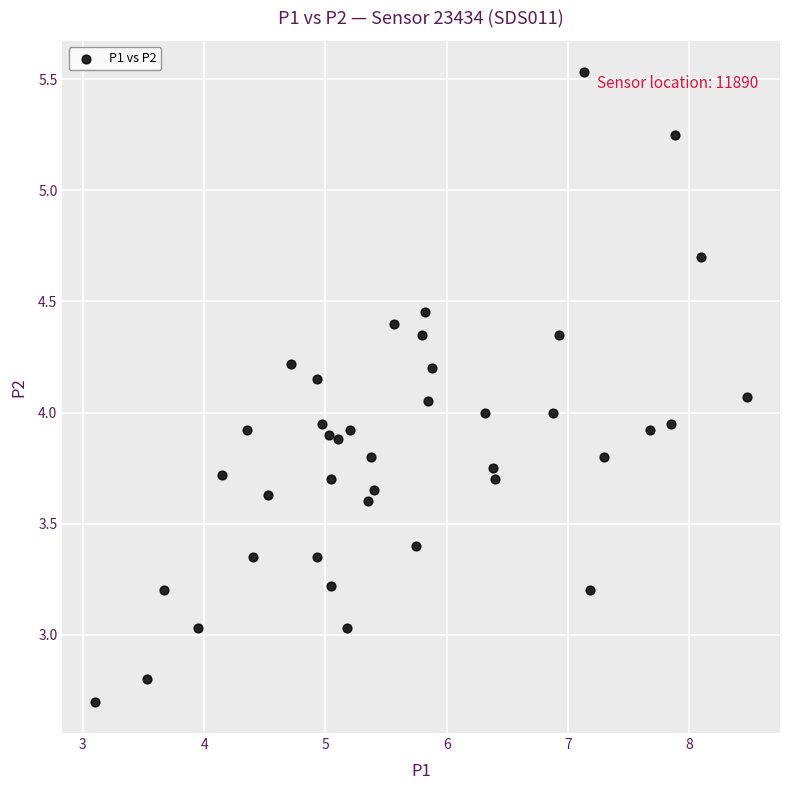

What is the range of Y values (max minus min)?

2.8